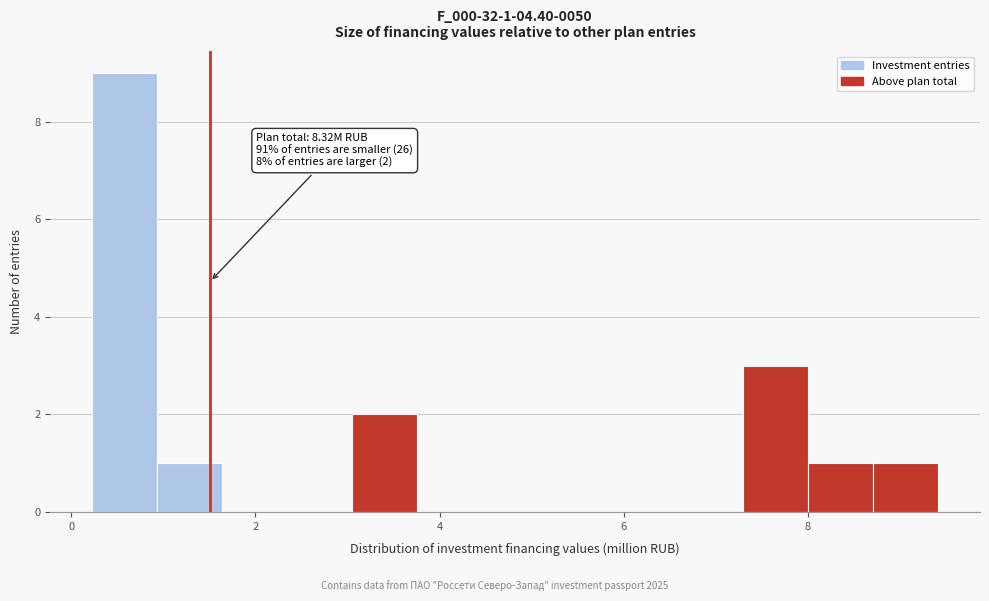

Read against the x-axis, roughly where is the centre of the tallest bar?

0.6